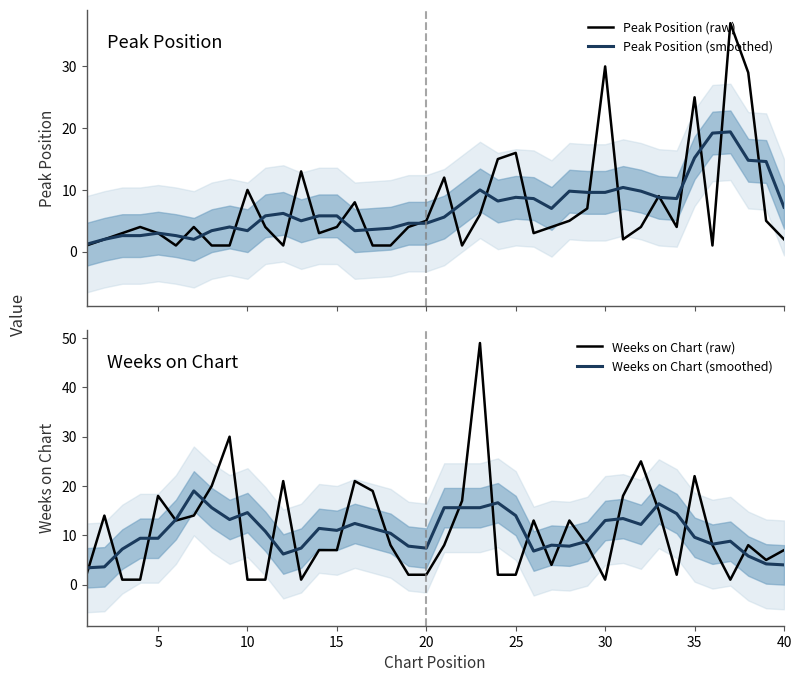

What is the lowest value of the Peak Position (raw) series?

1.0